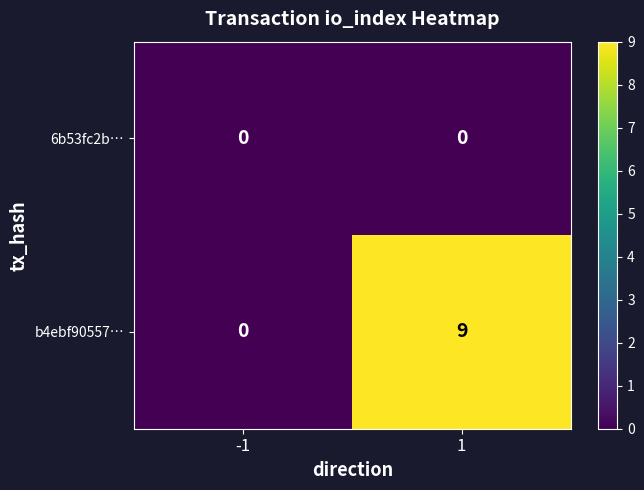

Reading left to right, transcribe all the data shown in this chart.

6b53fc2b…: -1=0	1=0
b4ebf90557…: -1=0	1=9